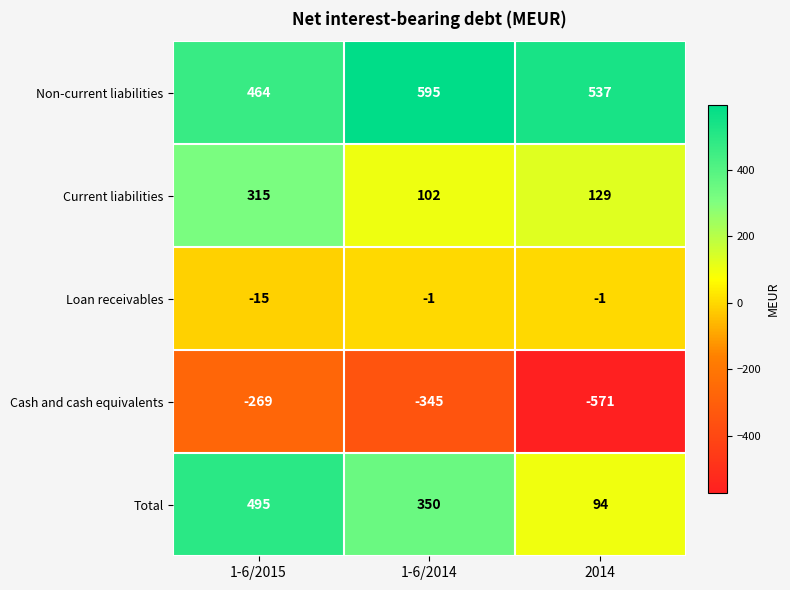

What is the smallest value displayed?

-571